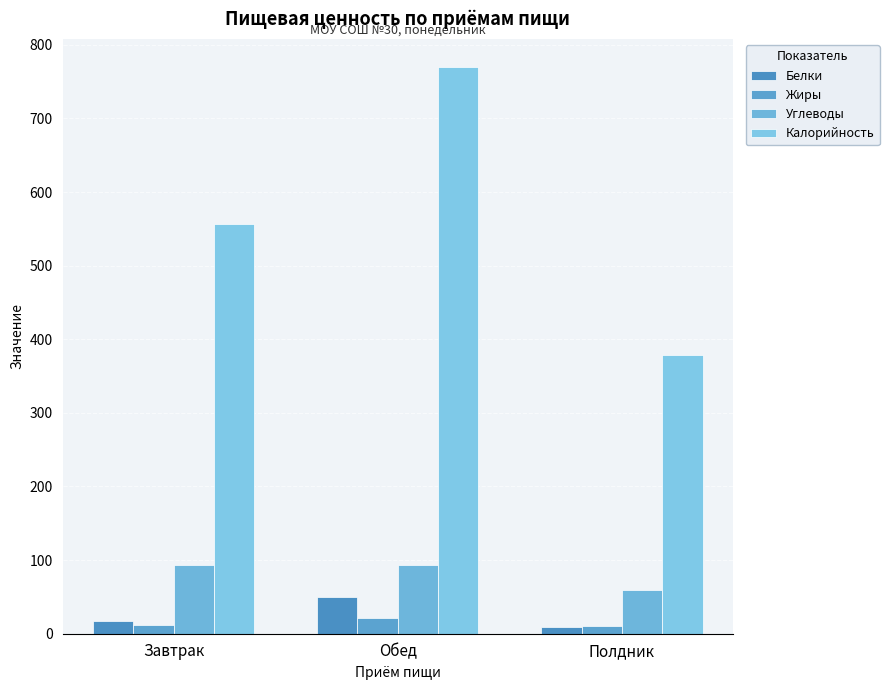

At which label does Жиры reach its peak?

Обед